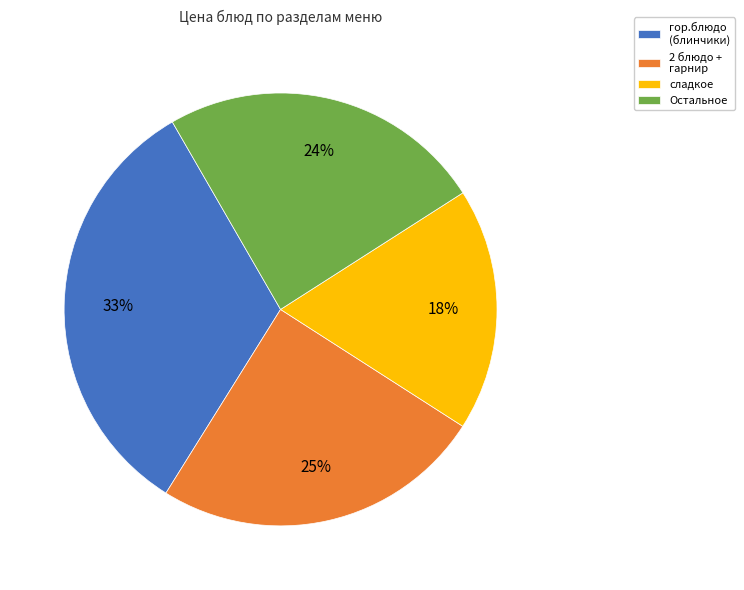

How many segments does this pie chart have?

4